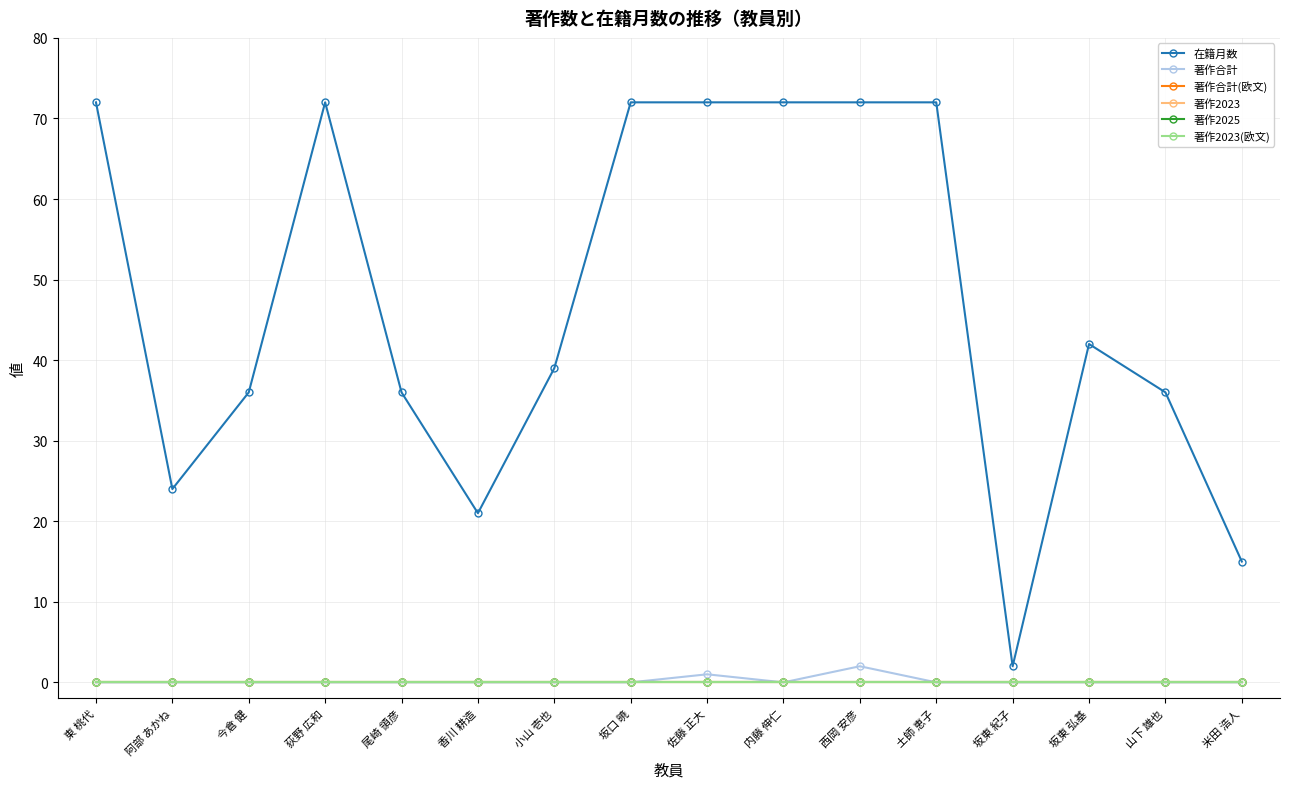

What is the label of the 1st point from the right?

米田 浩人